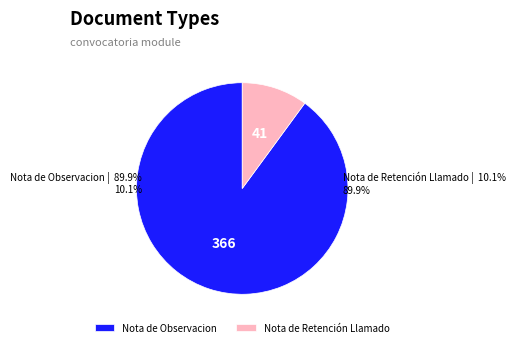

To the nearest percent, what percentage of the pie is Nota de Retención Llamado?

10%